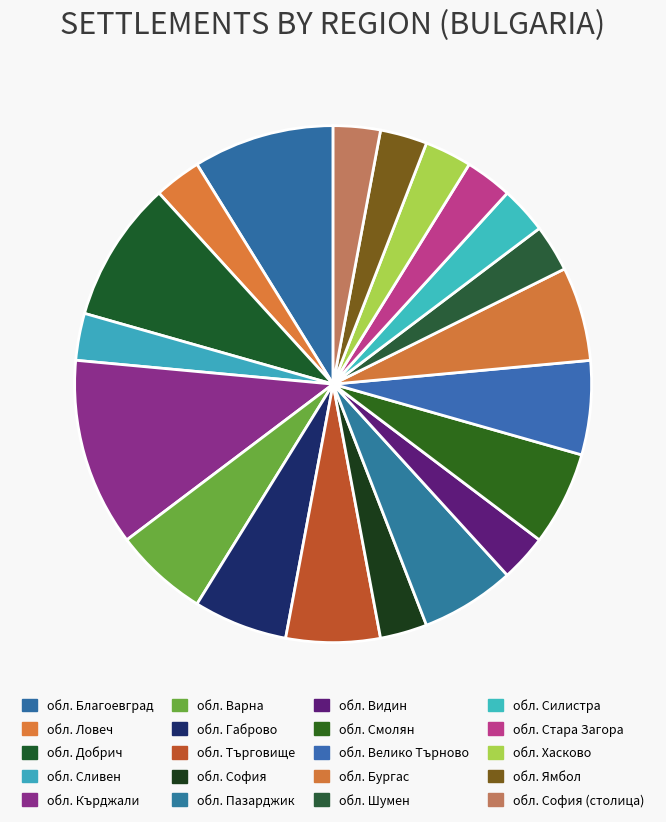

How many segments does this pie chart have?

20